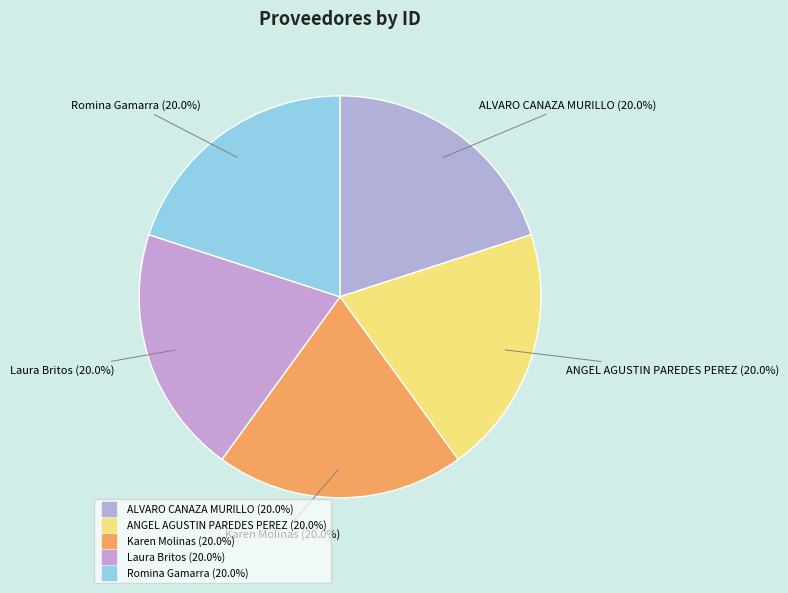

How many segments does this pie chart have?

5